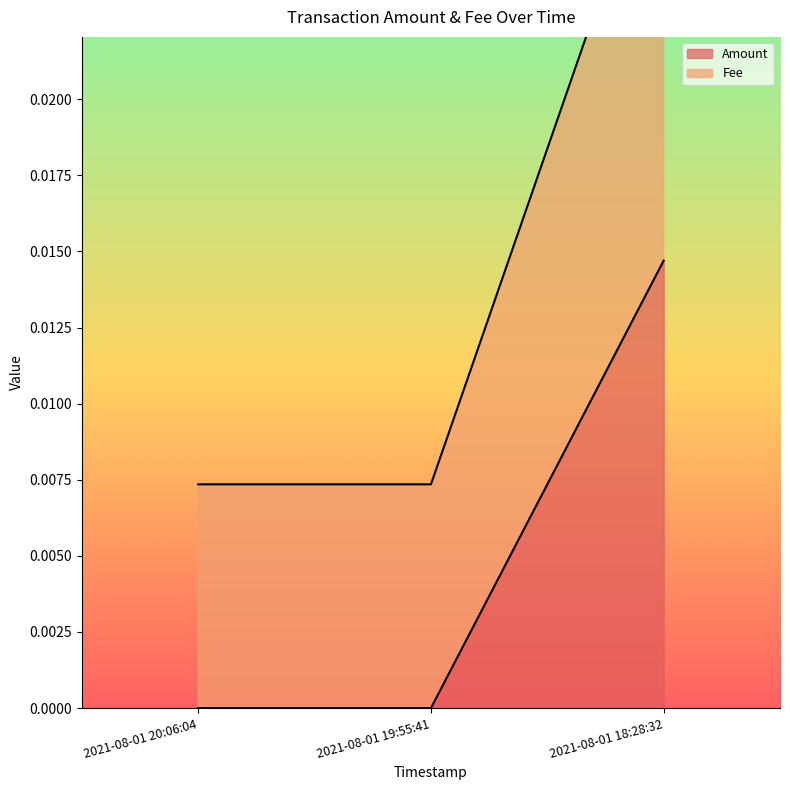

Which series has the largest range (max minus min)?

Fee